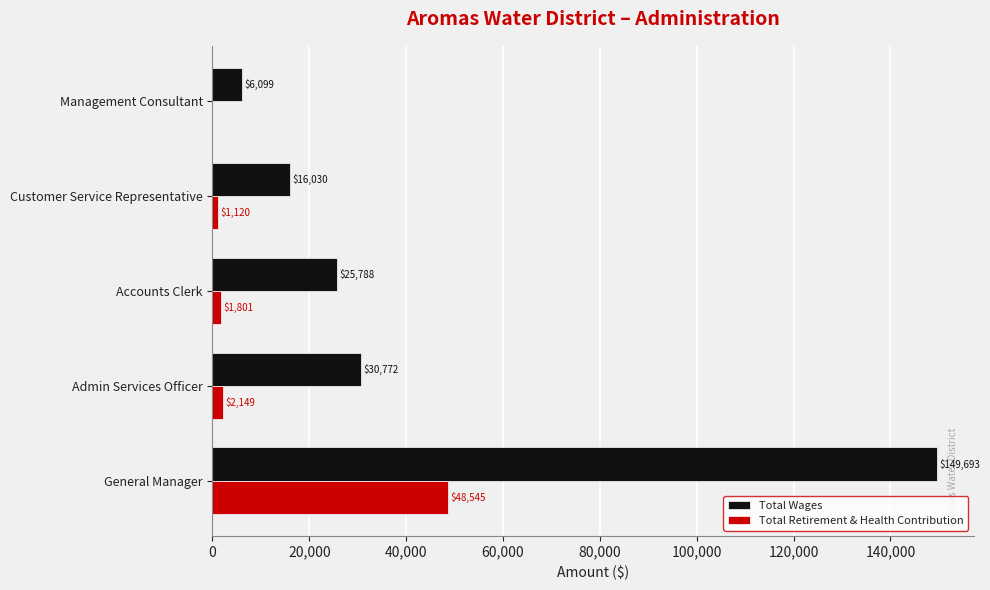

Is it true that Total Wages equals 149693 at General Manager?

True